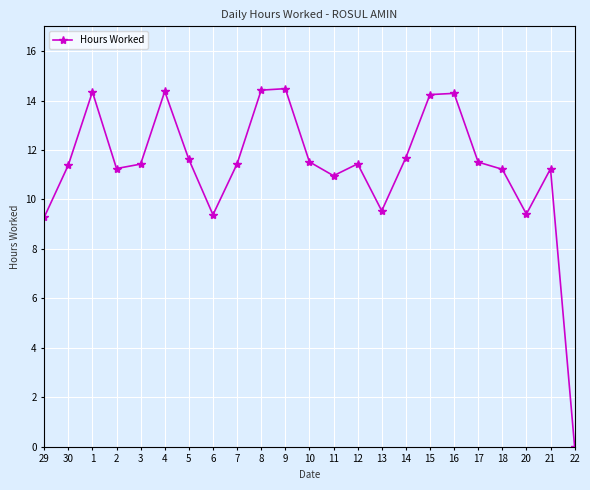

What is the label of the 14th point from the right?

8